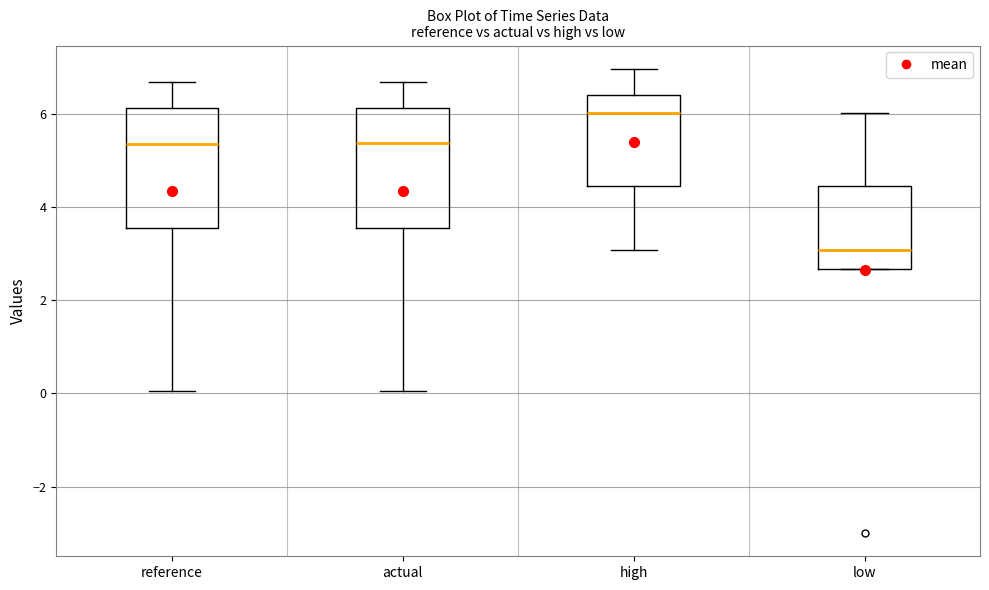

Reading left to right, read every box against the y-axis: the position of its median line, the range the box covers, and the ends of its whiskers. The values are not printed on the chart, so give them approximately, as read against the axis.

reference: median 5.4, box 3.6 to 6.2, whiskers 0.0 to 6.6
actual: median 5.4, box 3.6 to 6.2, whiskers 0.0 to 6.6
high: median 6.0, box 4.4 to 6.4, whiskers 3.0 to 7.0
low: median 3.0, box 2.6 to 4.4, whiskers 2.6 to 6.0